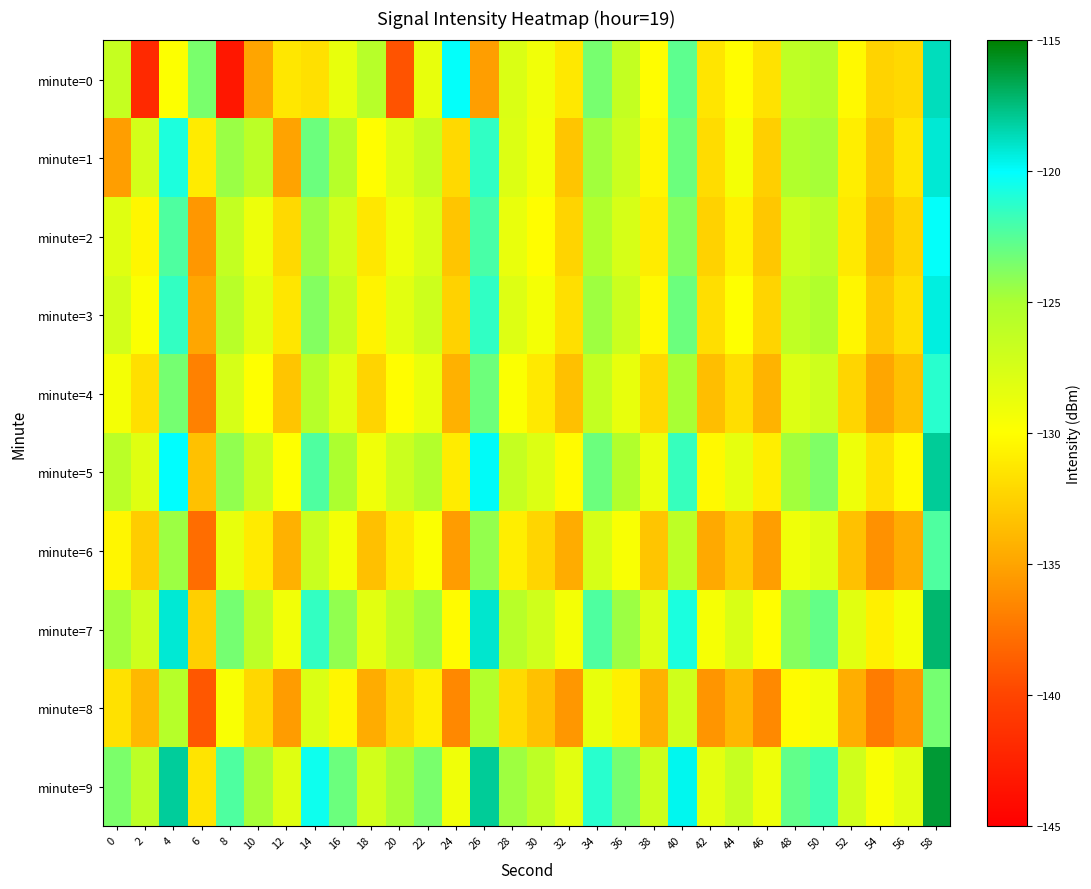

Which series has the largest range (max minus min)?

minute=0